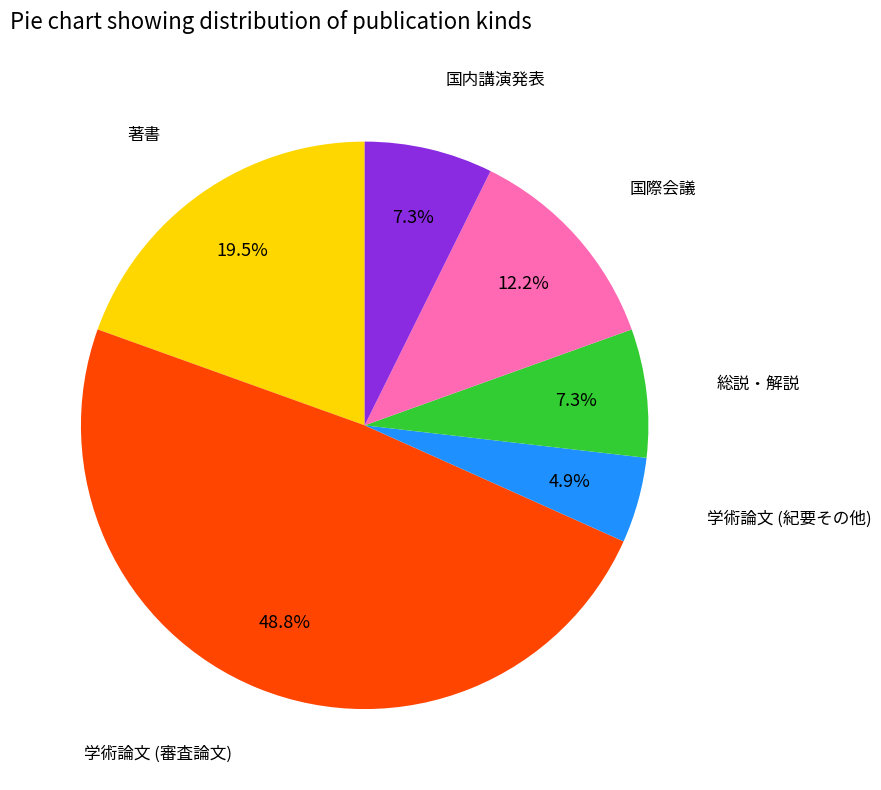

True or false: 著書 accounts for 9% of the total.

False